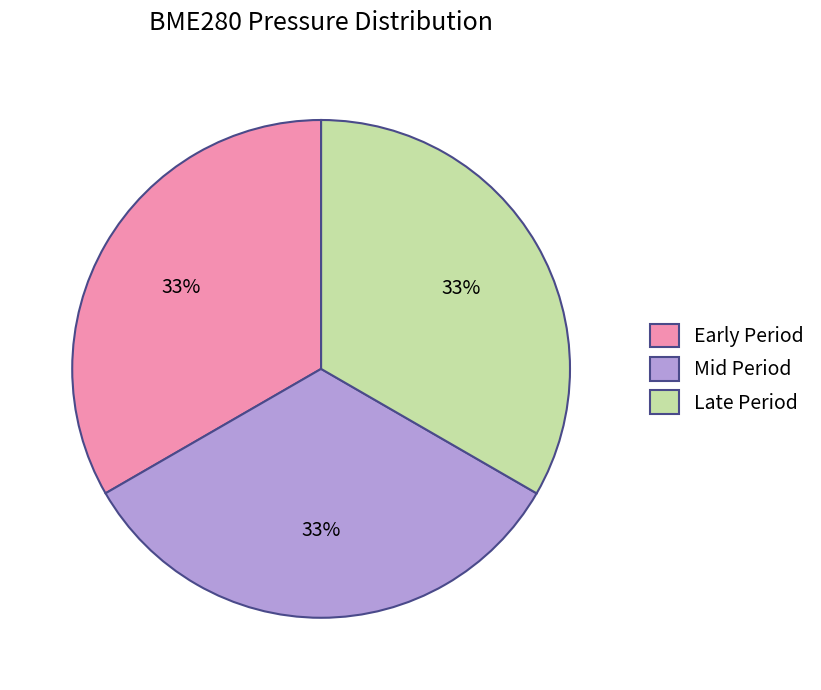

Do Early Period and Late Period together represent more than half of the pie?

Yes